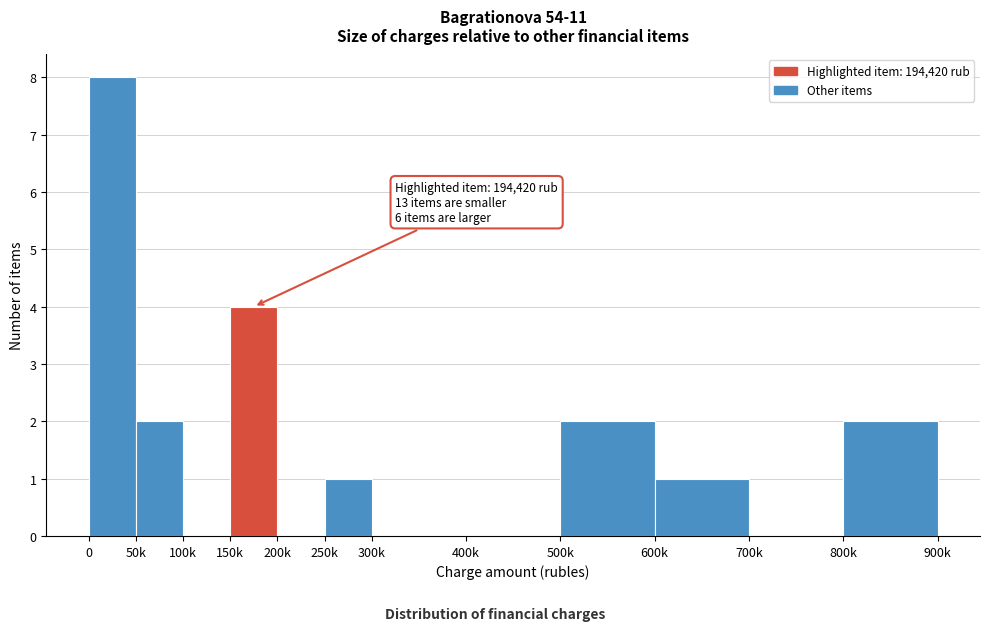

Reading left to right, what are all the values shown in this chart?

0=8	50k=2	100k=0	150k=4	200k=0	250k=1	300k=0	400k=0	500k=2	600k=1	700k=0	800k=2